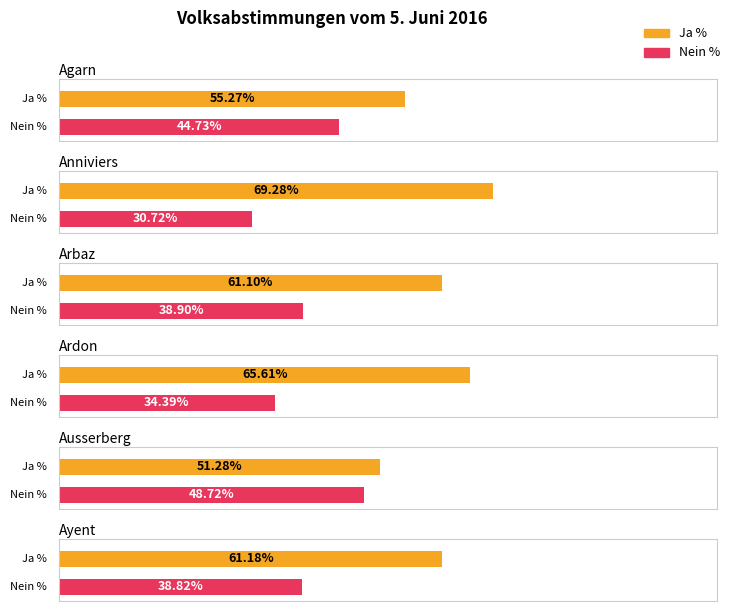

Between Agarn and Arbaz, which series saw the biggest shift?

Ja %